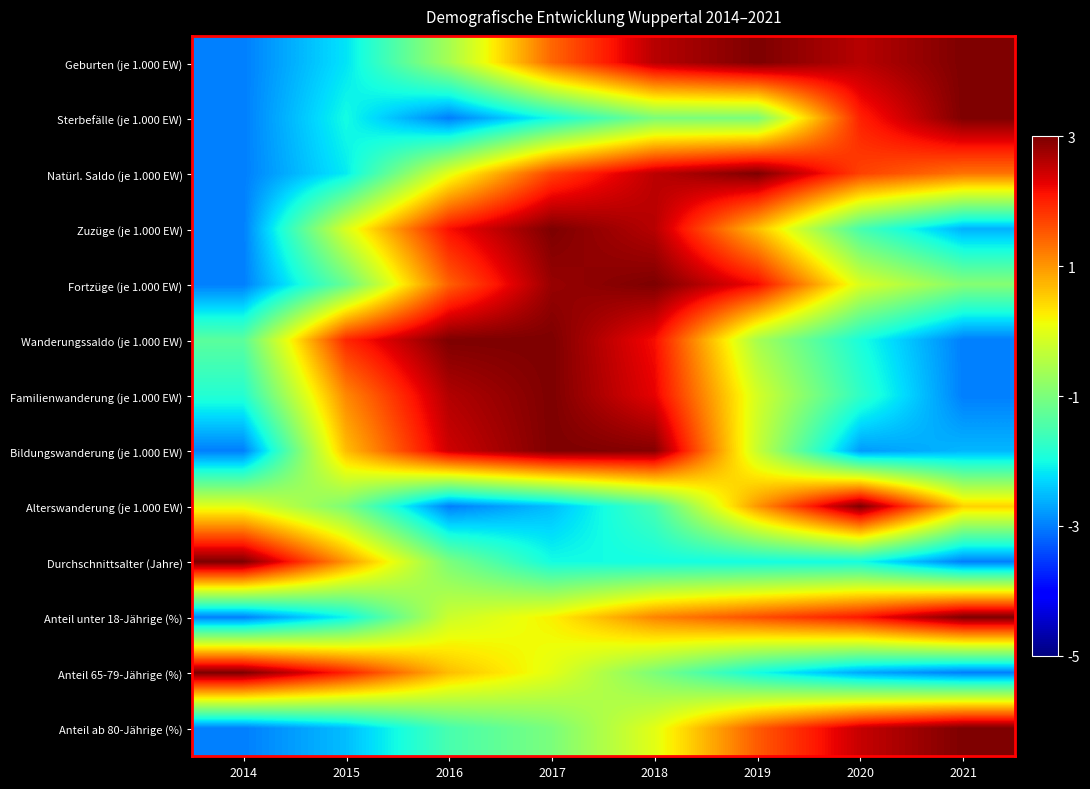

What is the greatest value displayed?

3.0